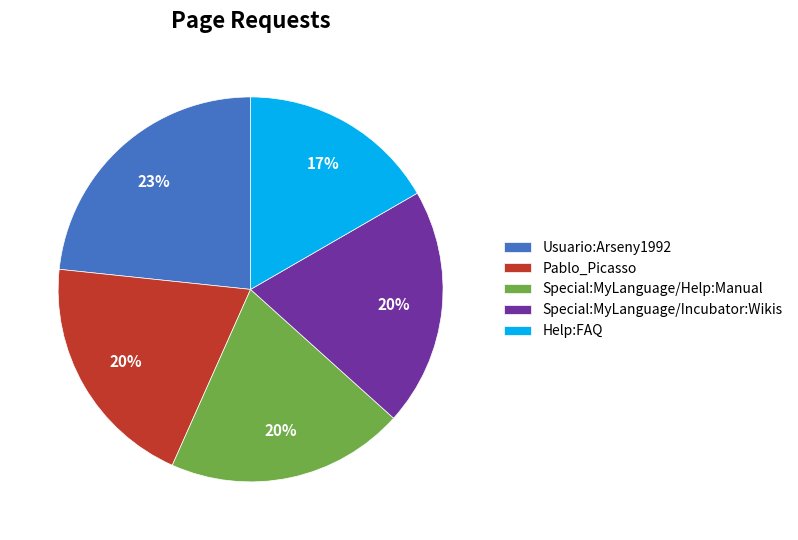

The Help:FAQ slice represents 17% of the pie. True or false?

True